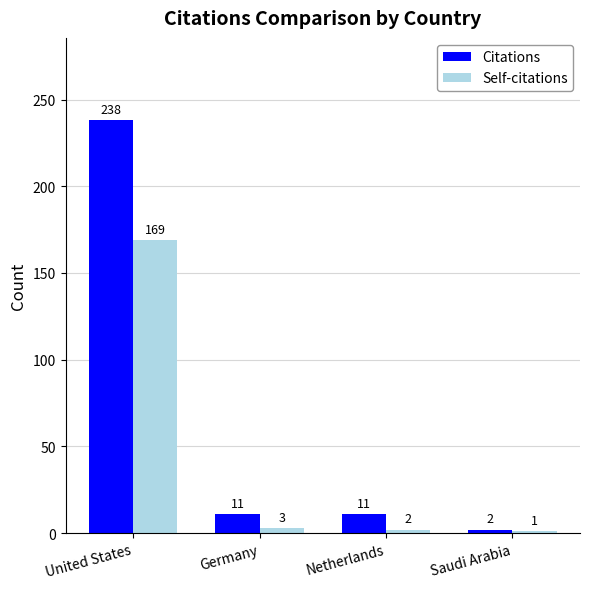

At how many categories does at least one series exceed 62?

1